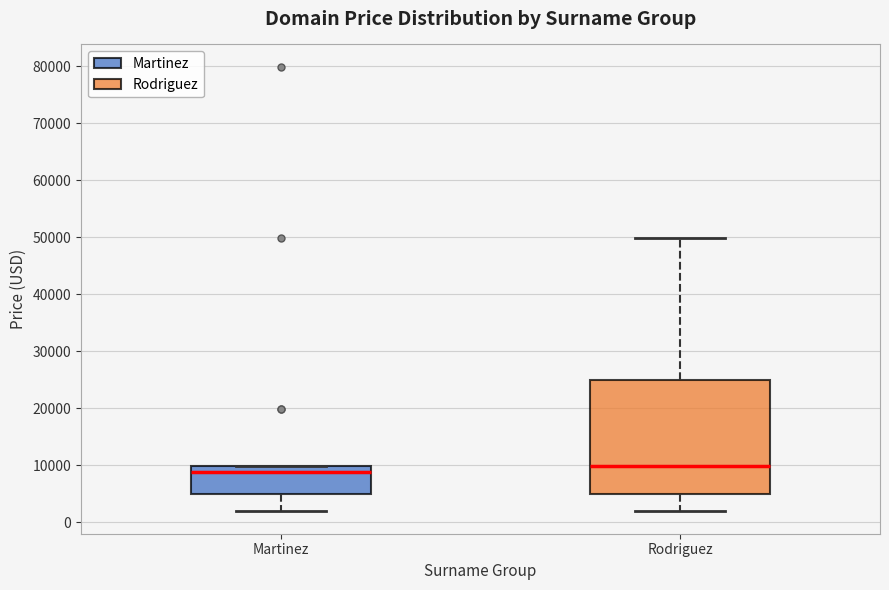

Reading left to right, read every box against the y-axis: the position of its median line, the range the box covers, and the ends of its whiskers. The values are not printed on the chart, so give them approximately, as read against the axis.

Martinez: median 9000, box 5000 to 10000, whiskers 2000 to 10000
Rodriguez: median 10000, box 5000 to 25000, whiskers 2000 to 50000